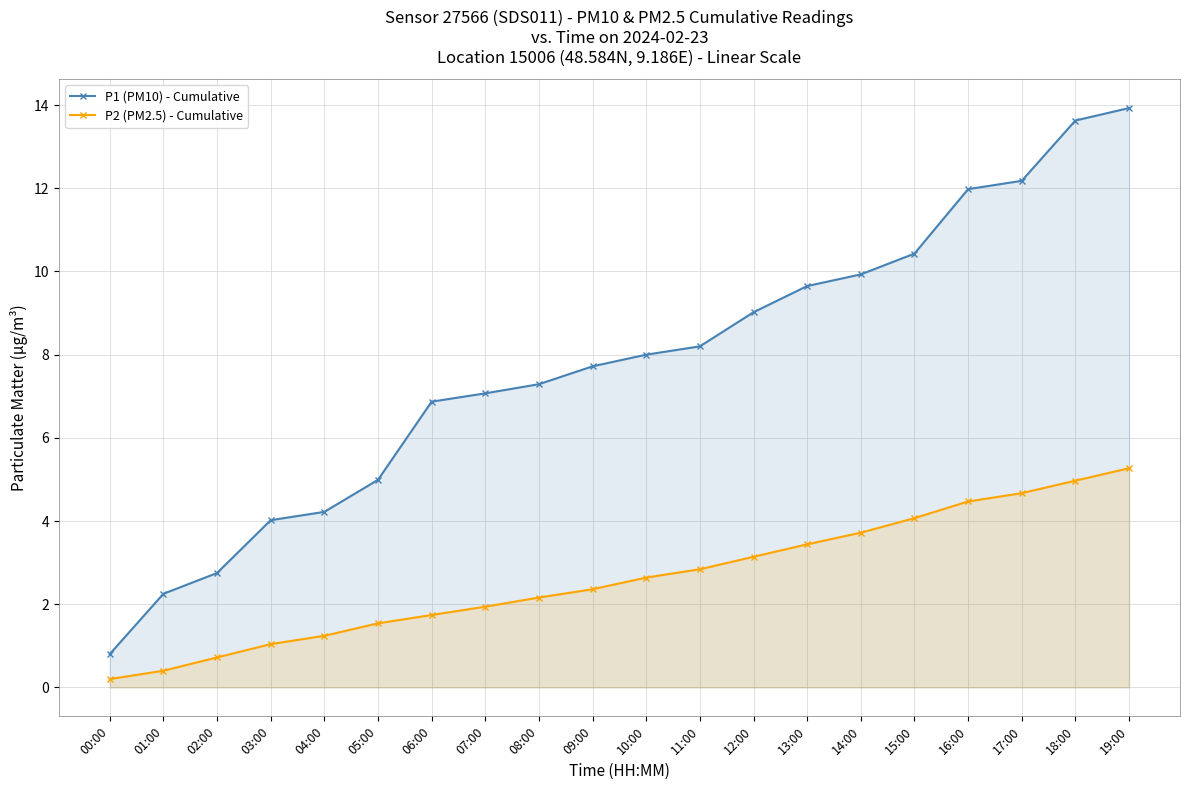

What is the lowest value of the P1 (PM10) - Cumulative series?

0.8